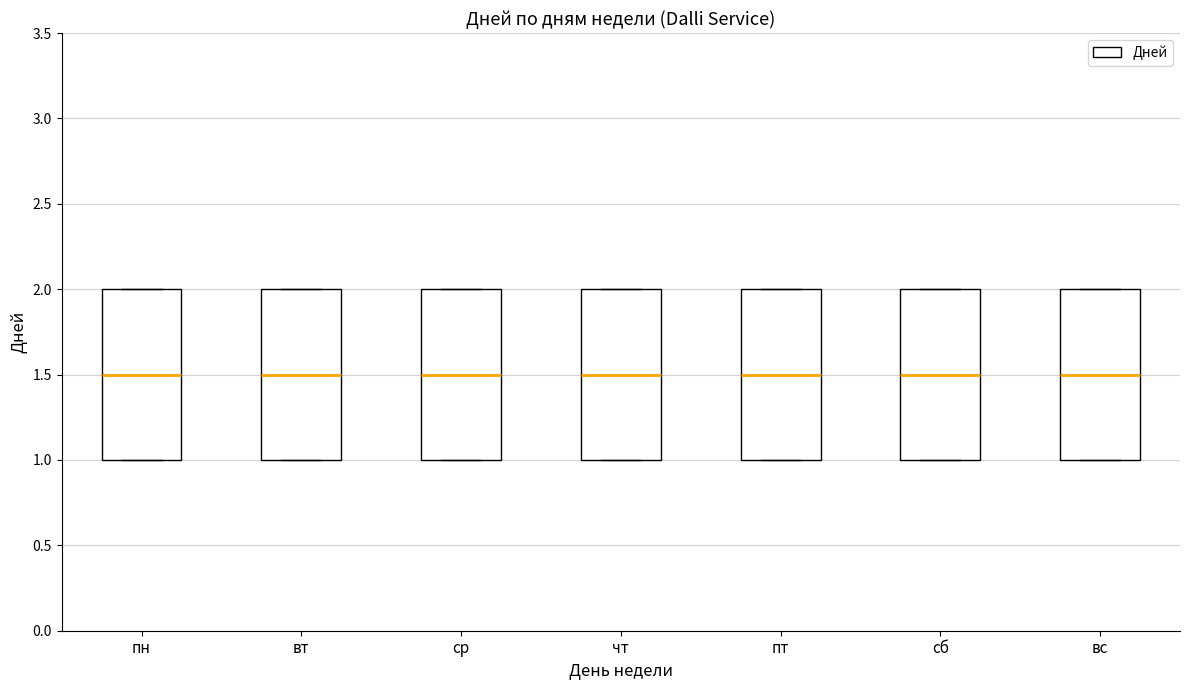

Where does the median line of the box for вс sit on the y-axis? The values are not printed on the chart, so give them approximately, as read against the axis.

1.5